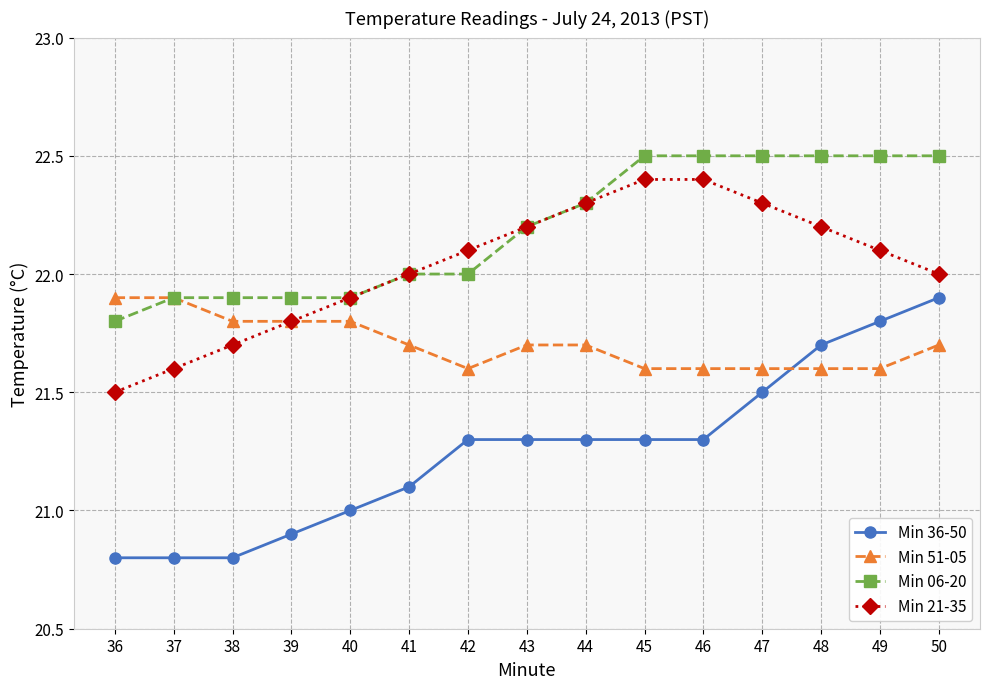

What is the spread (max minus min) of values at 48?

0.9